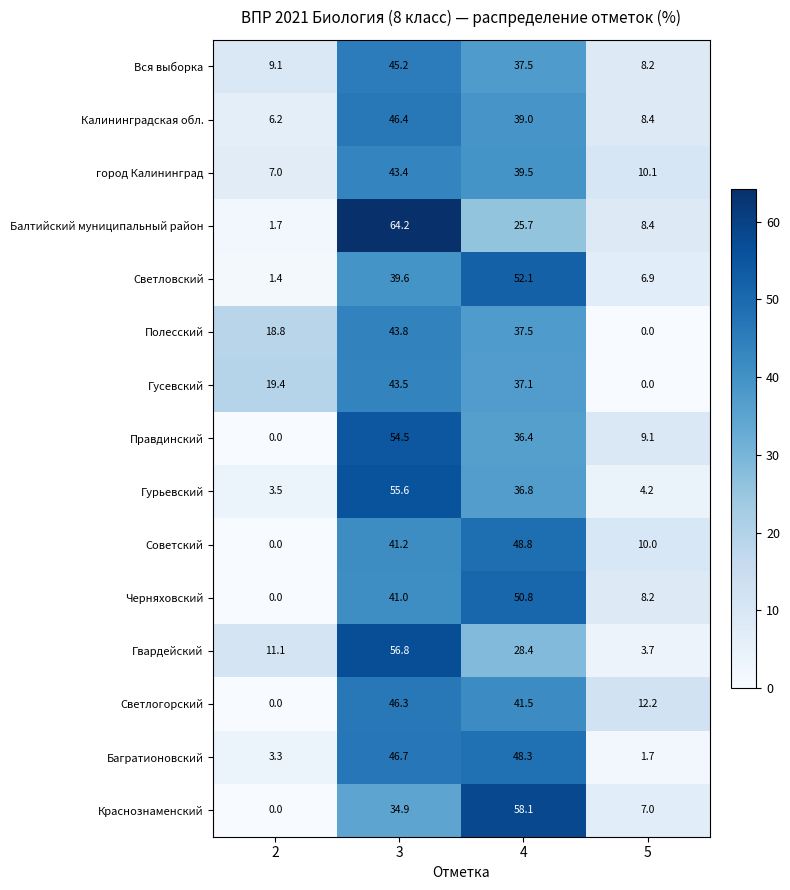

What is the maximum value shown in the chart?

64.2